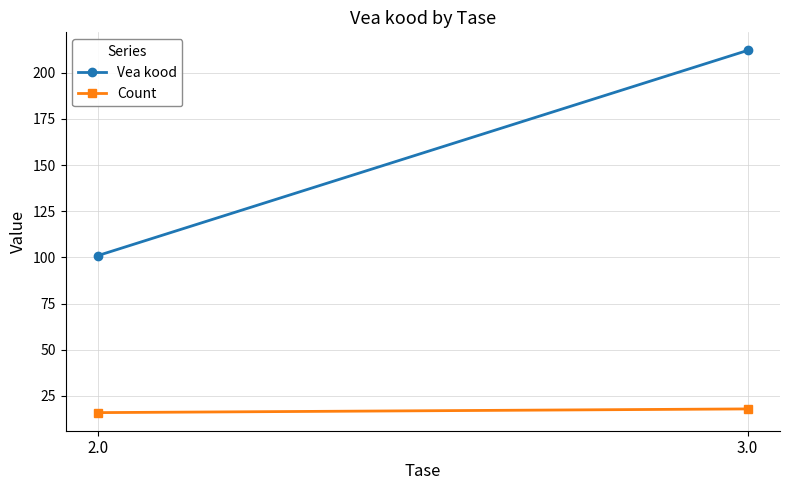

The value of Count at 2.0 is 16. True or false?

True